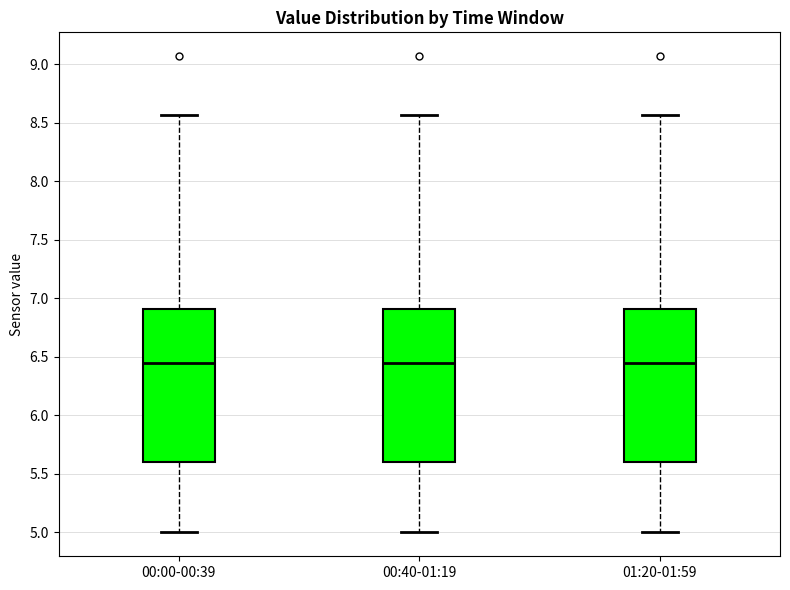

Reading left to right, transcribe this box plot: for each box, give where its median line is, the range the box spans, and where its two whiskers end, as read against the y-axis. The values are not printed on the chart, so give them approximately, as read against the axis.

00:00-00:39: median 6.45, box 5.60 to 6.90, whiskers 5.00 to 8.55
00:40-01:19: median 6.45, box 5.60 to 6.90, whiskers 5.00 to 8.55
01:20-01:59: median 6.45, box 5.60 to 6.90, whiskers 5.00 to 8.55